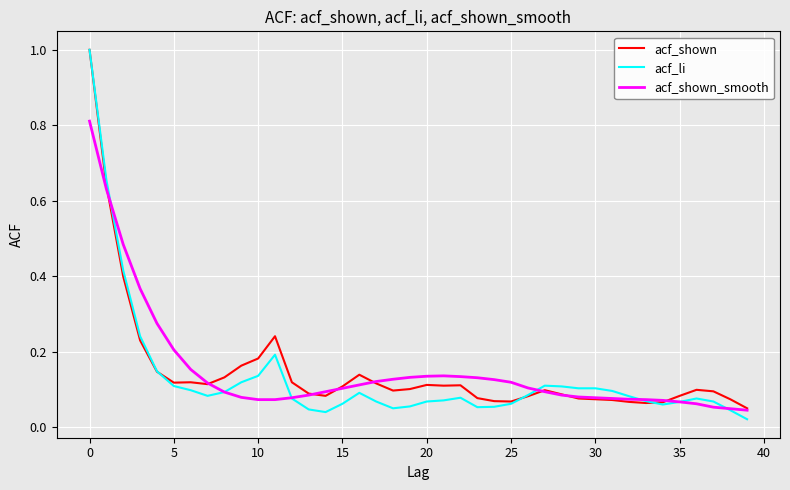

Which series has the largest range (max minus min)?

acf_li